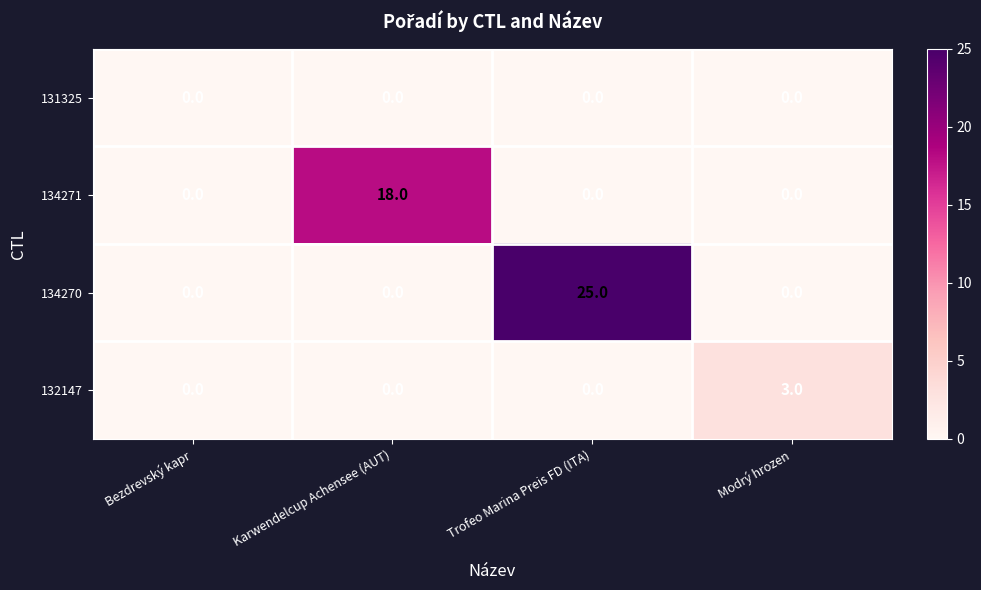

What is the difference between the maximum and minimum values in the 134270 series?

25